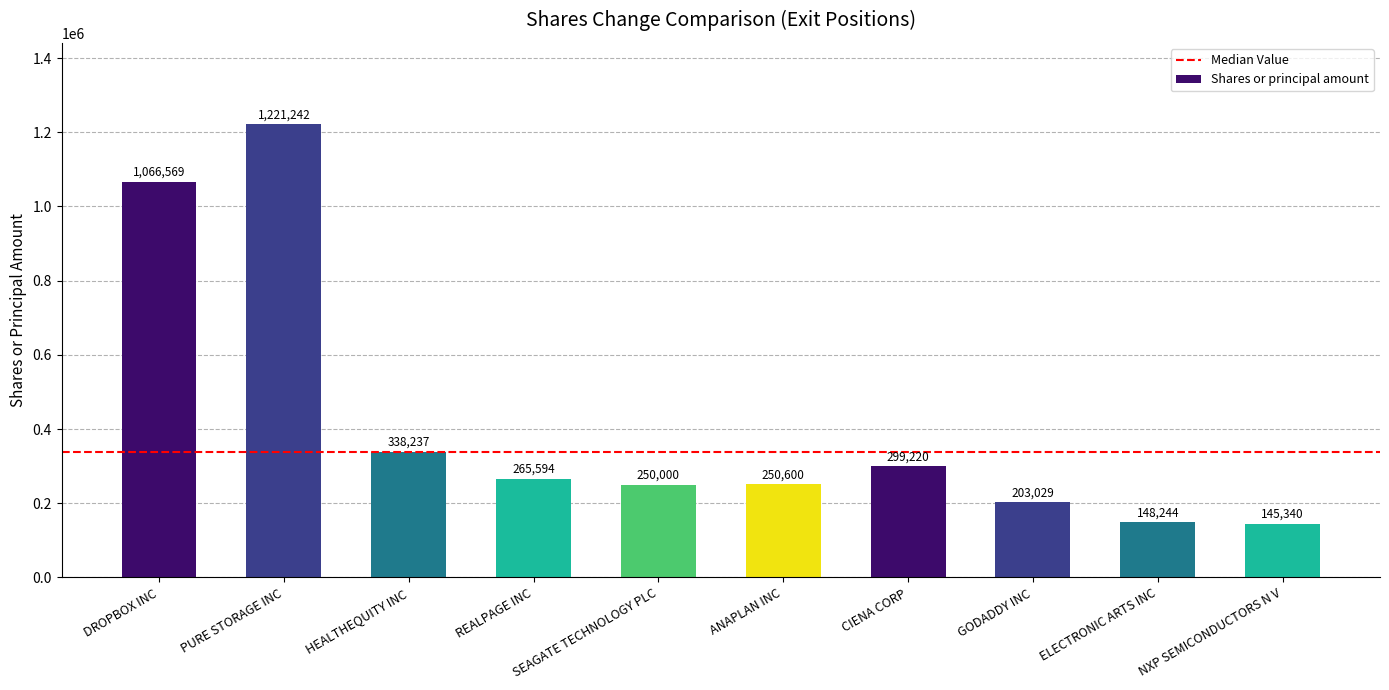

Reading left to right, list all the values displayed in this chart.

DROPBOX INC=1066569	PURE STORAGE INC=1221242	HEALTHEQUITY INC=338237	REALPAGE INC=265594	SEAGATE TECHNOLOGY PLC=250000	ANAPLAN INC=250600	CIENA CORP=299220	GODADDY INC=203029	ELECTRONIC ARTS INC=148244	NXP SEMICONDUCTORS N V=145340